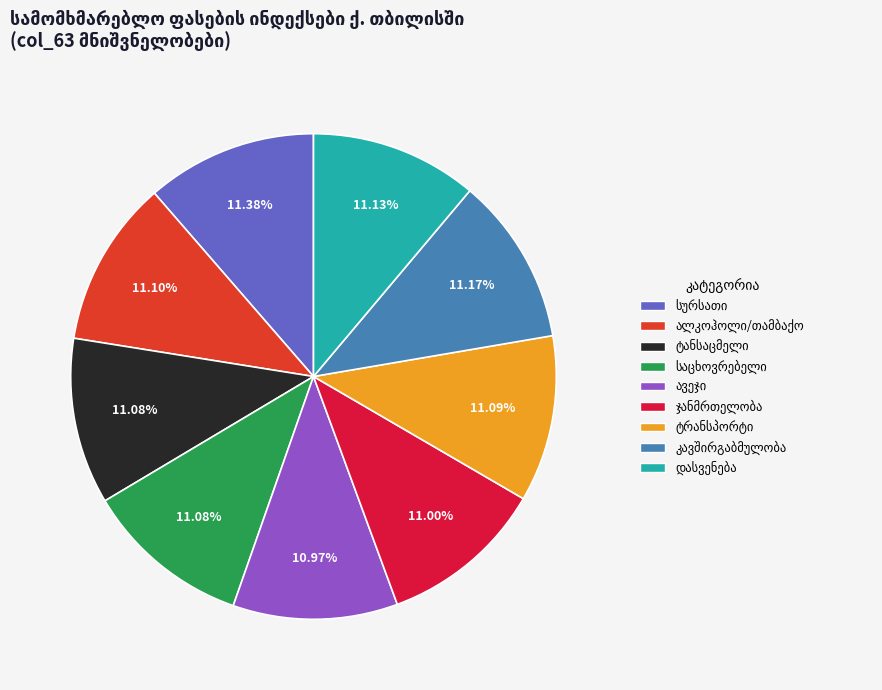

How many segments does this pie chart have?

9